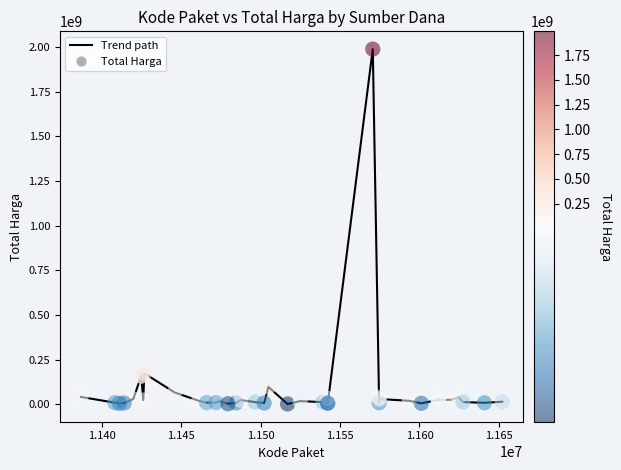

What is the difference between the maximum and minimum values?

1987250000